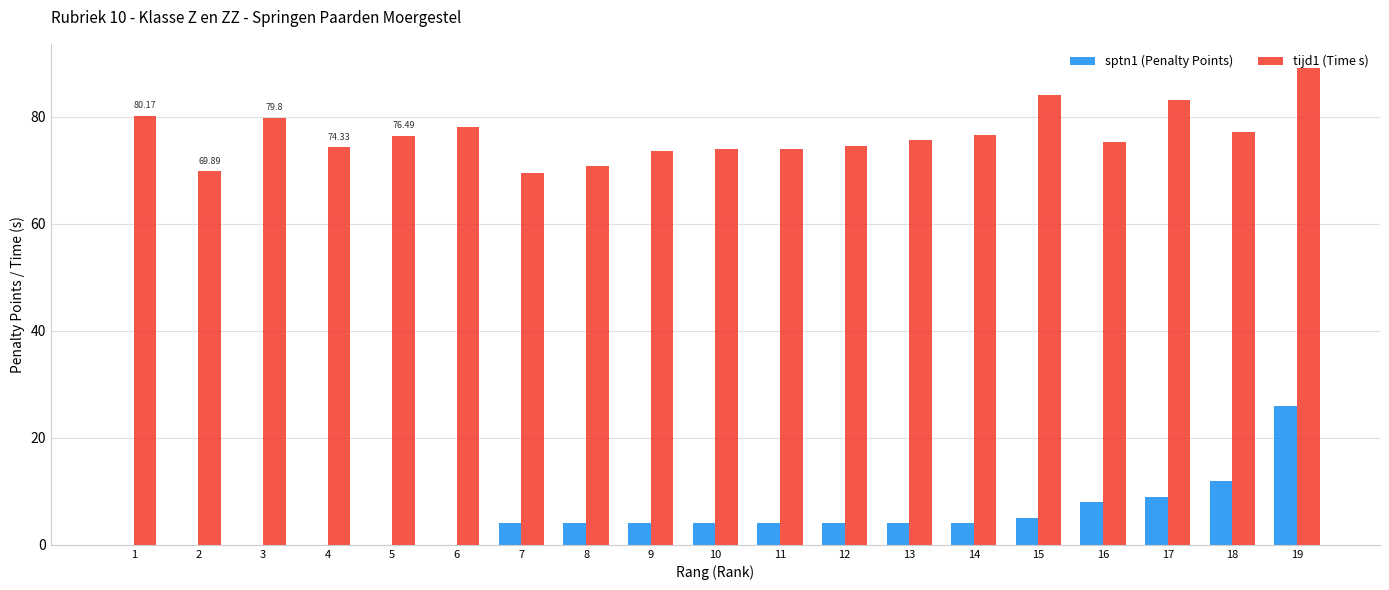

What is the sum of all sptn1 (Penalty Points) values?

92.0